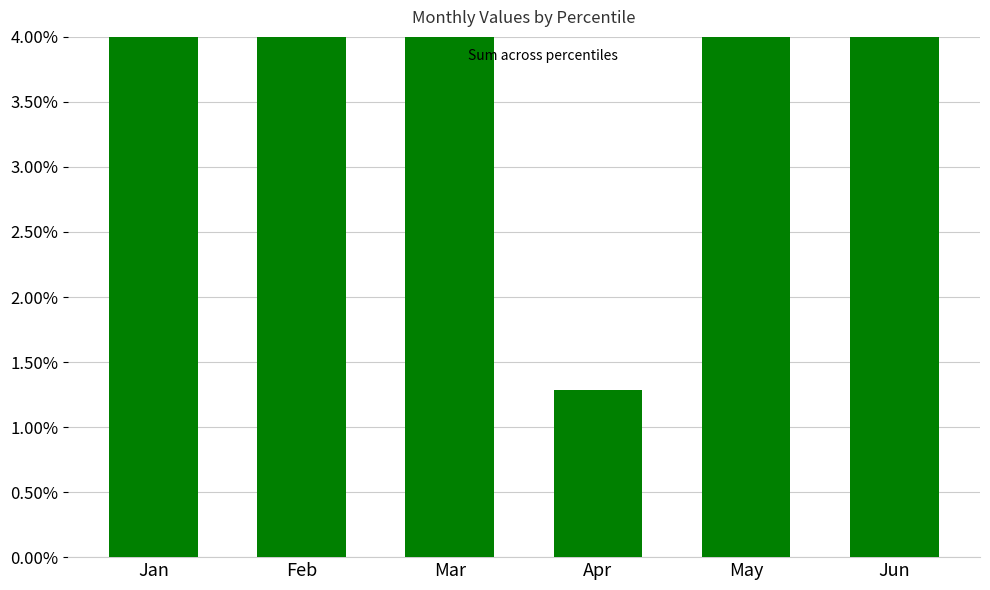

Reading right to left, list all the values displayed in this chart.

Jun=6.6	May=6.5	Apr=1.3	Mar=4.8	Feb=10.8	Jan=8.8